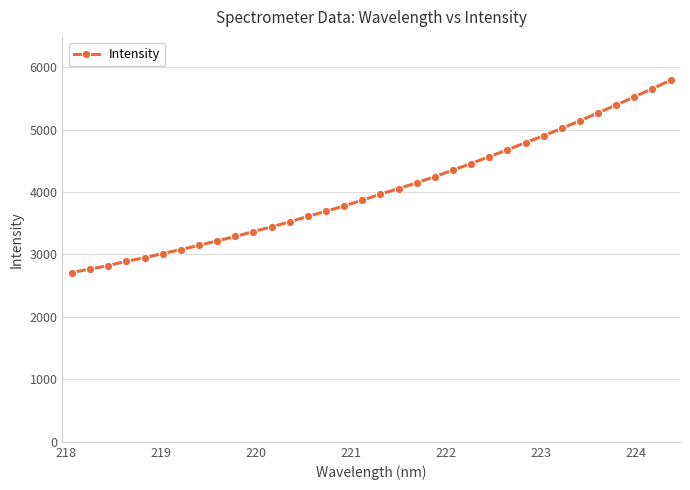

What is the value of the 27th point from the left?

4901.2